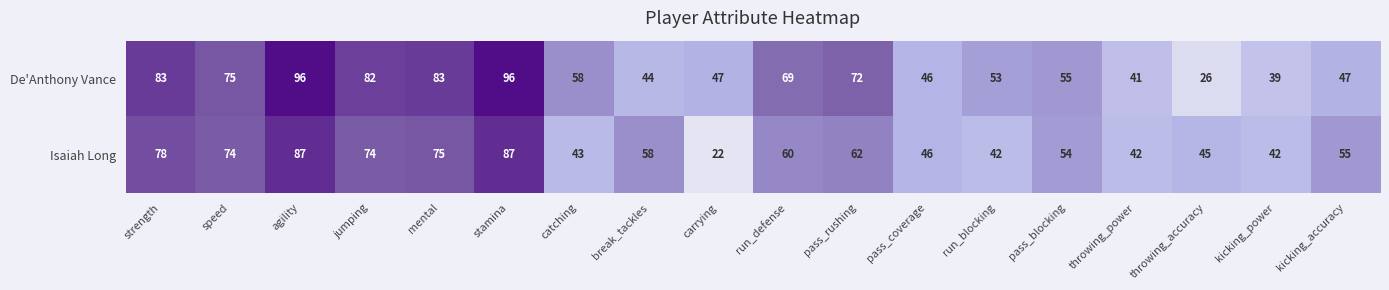

At which label is De'Anthony Vance closest to 61?

catching